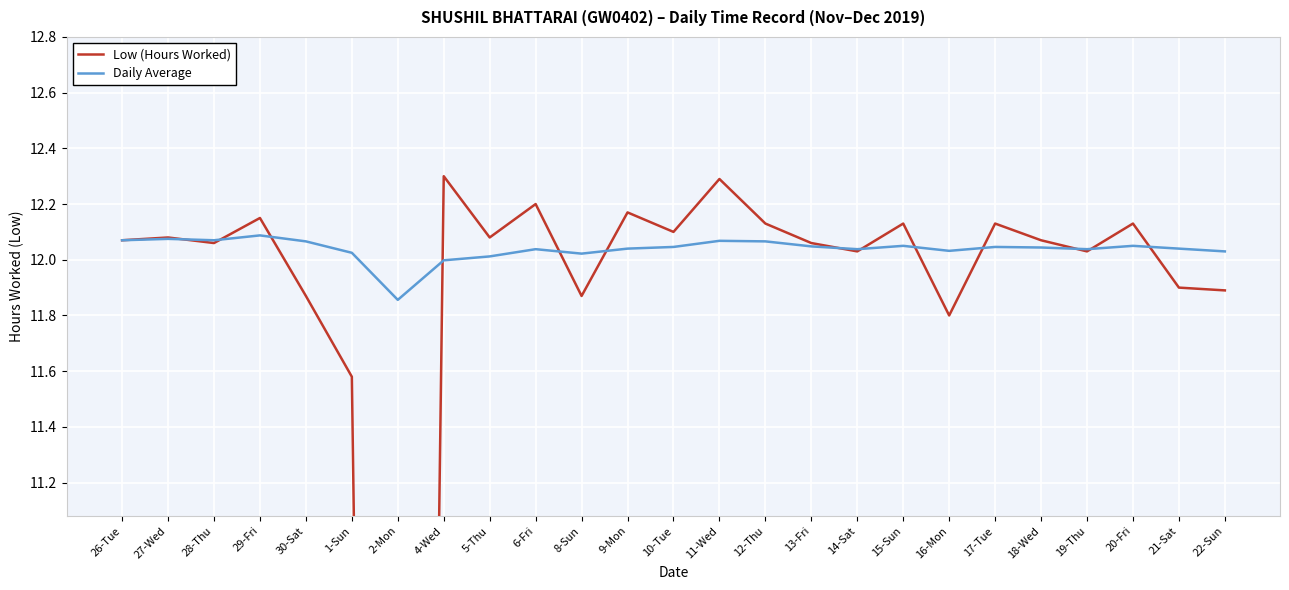

How many data points in Low (Hours Worked) are above 12?

18